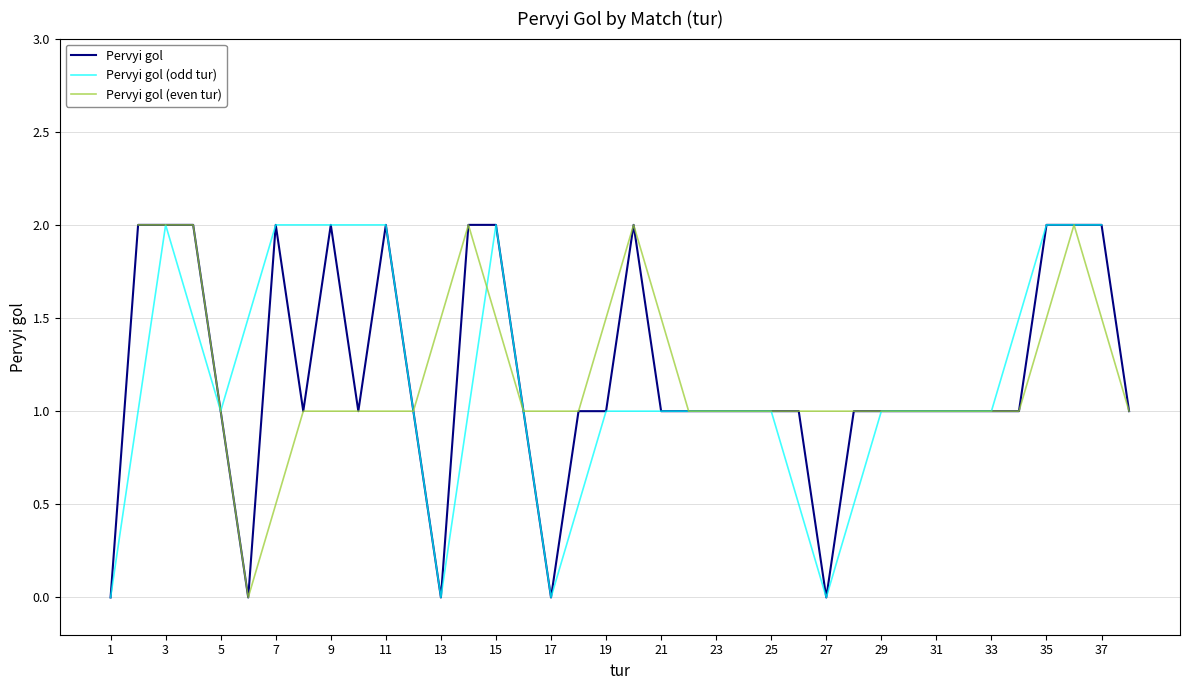

The Pervyi gol series shows 1 at 33. True or false?

True